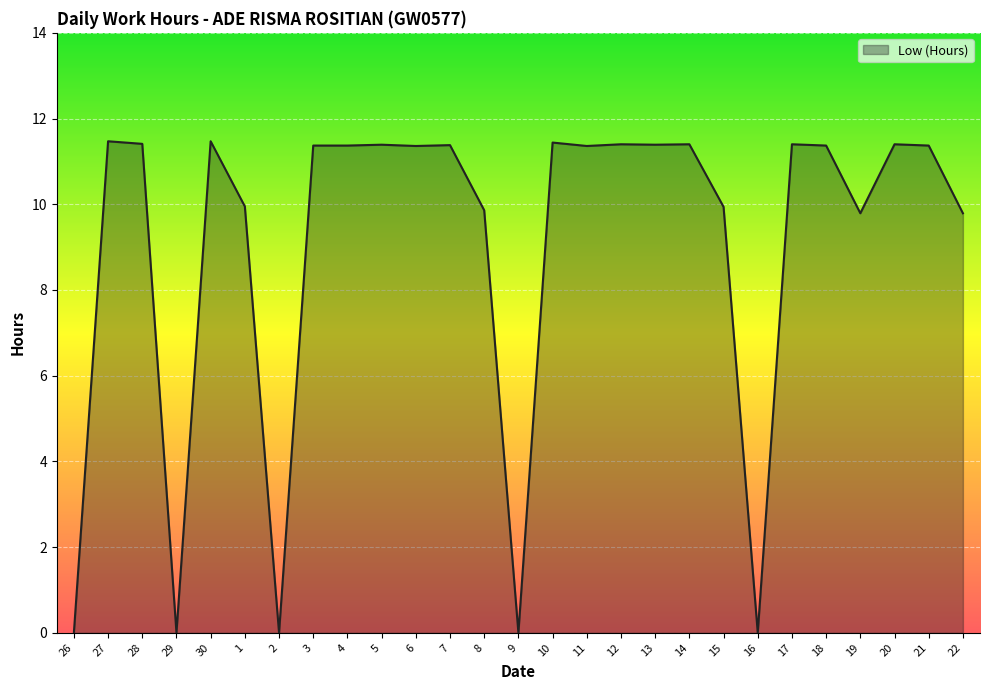

What position from the right is 9?

14